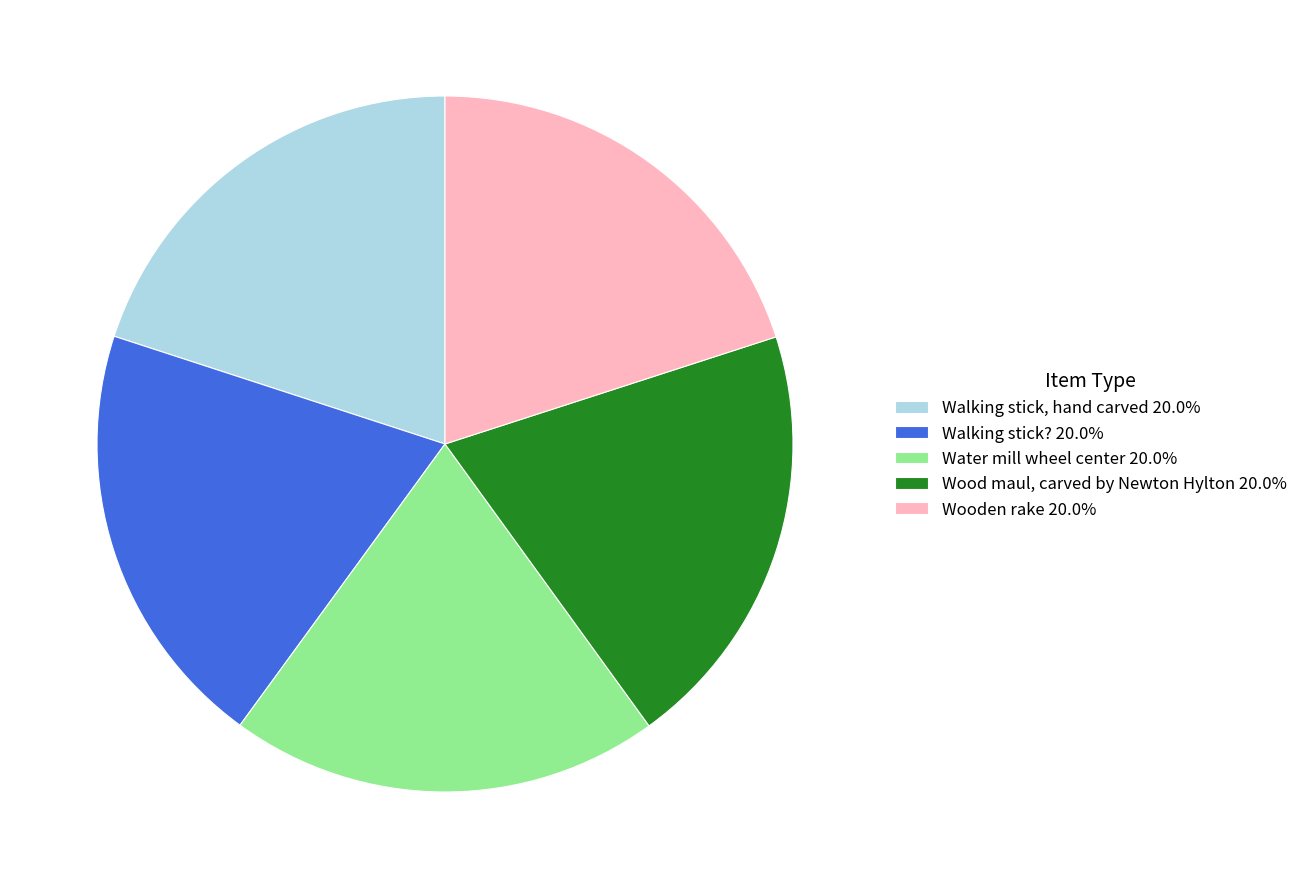

Is the sum of Wooden rake 20.0% and Wood maul, carved by Newton Hylton 20.0% greater than half?

No